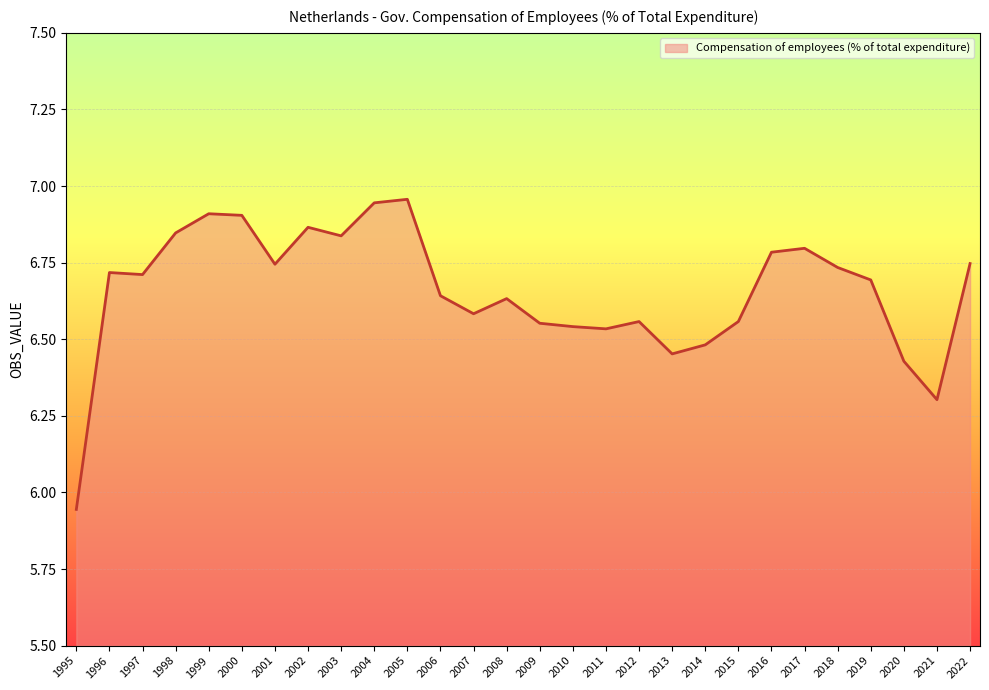

Which category has the lowest value across all series?

1995